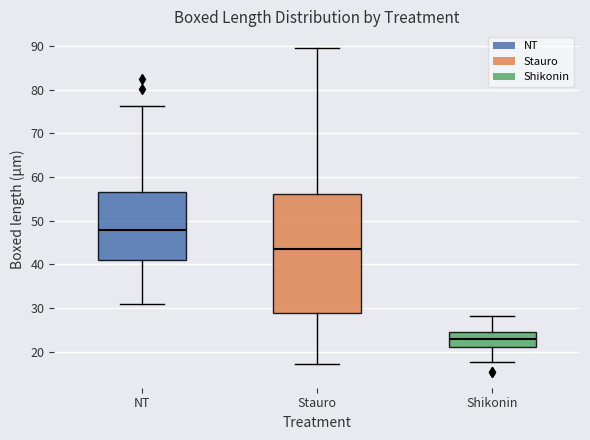

Reading left to right, transcribe this box plot: for each box, give where its median line is, the range the box spans, and where its two whiskers end, as read against the y-axis. The values are not printed on the chart, so give them approximately, as read against the axis.

NT: median 48, box 41 to 57, whiskers 31 to 76
Stauro: median 43, box 29 to 56, whiskers 17 to 90
Shikonin: median 23, box 21 to 24, whiskers 18 to 28